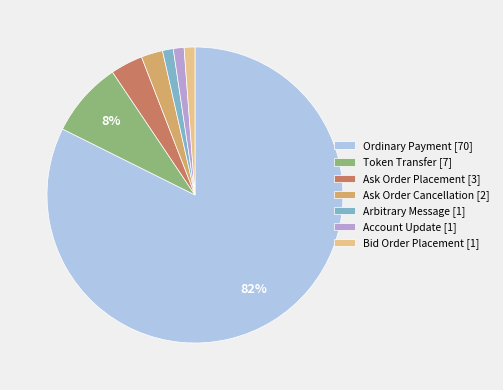

True or false: Ordinary Payment accounts for 95% of the total.

False